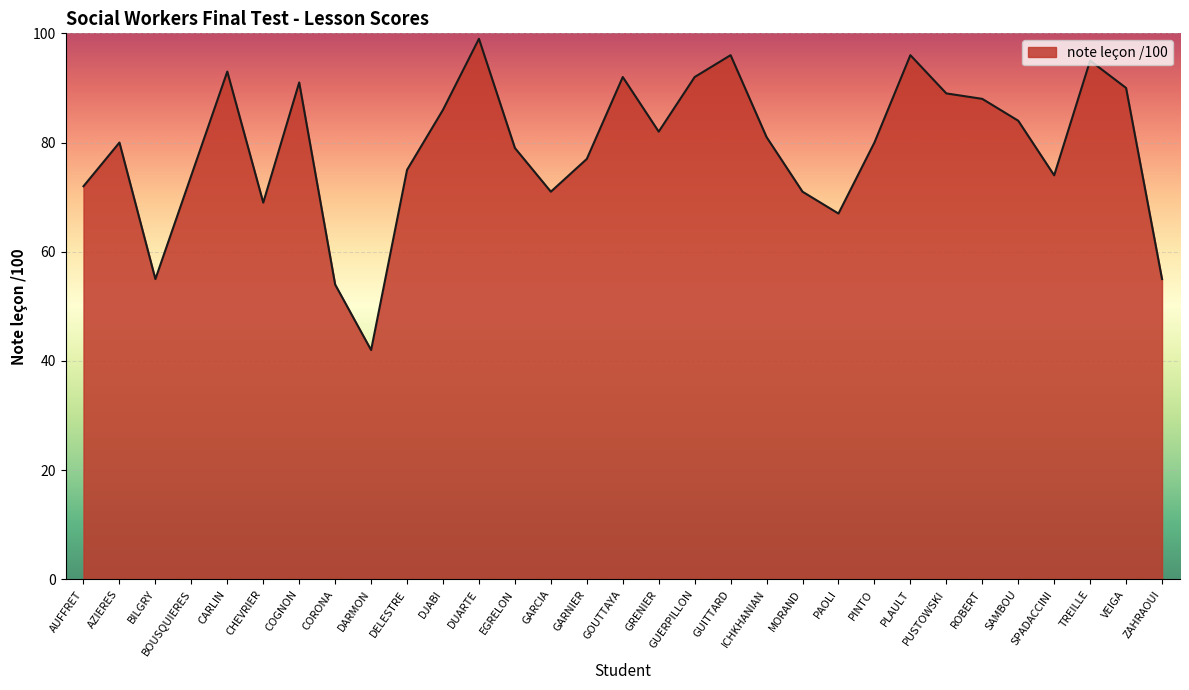

How many lines are shown in the chart?

1